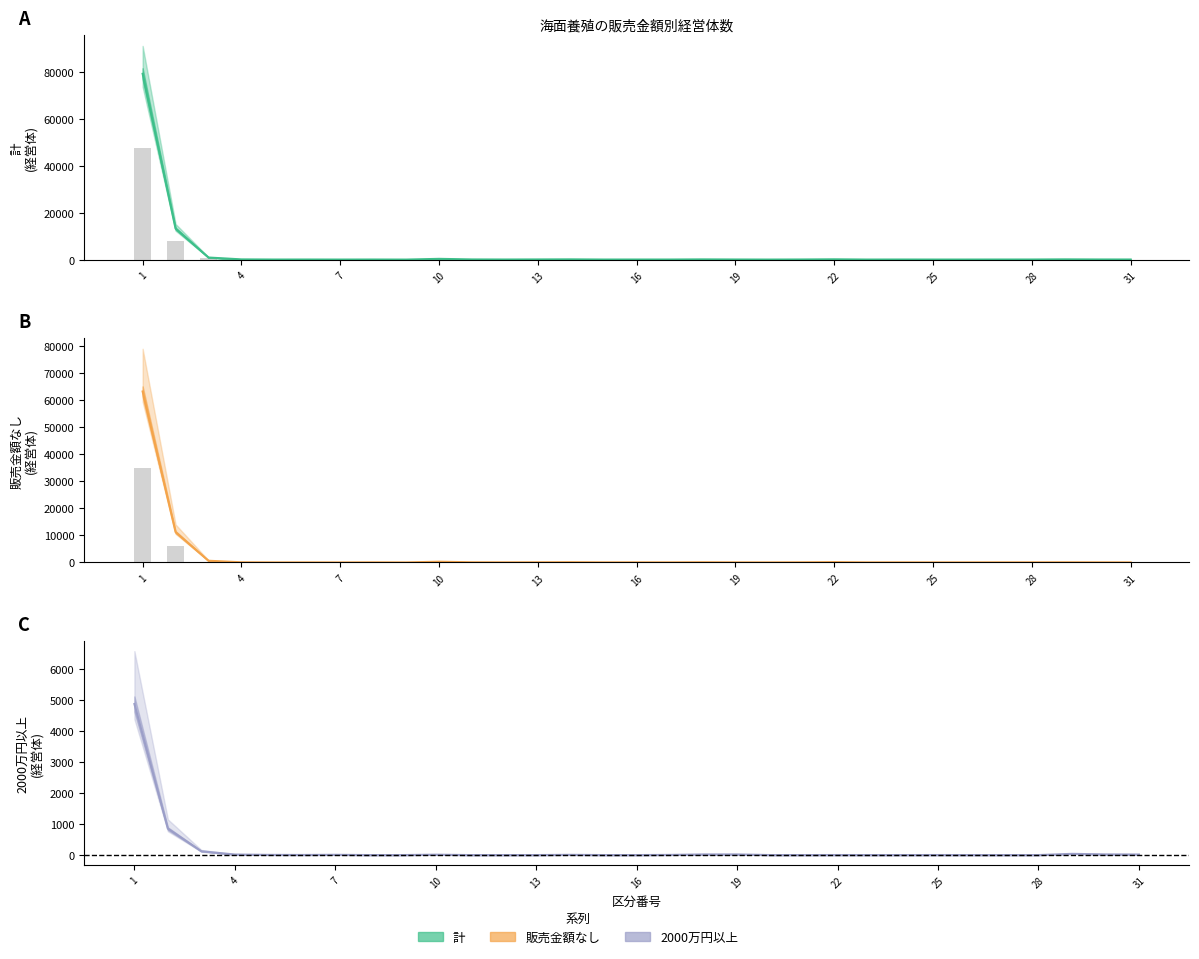

Between 24 and 21, which is larger?

24